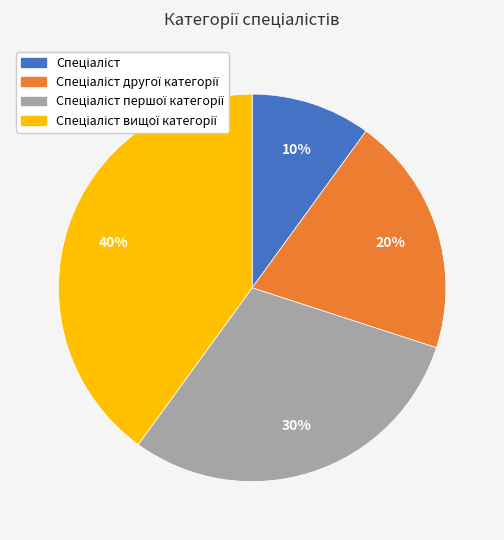

To the nearest percent, what is the difference between the largest and smallest slice percentages?

30%